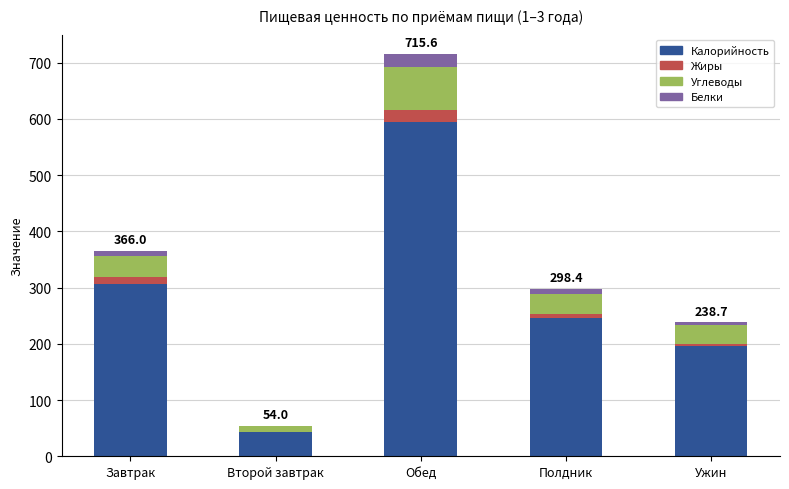

Where is Калорийность nearest to the value 318?

Завтрак